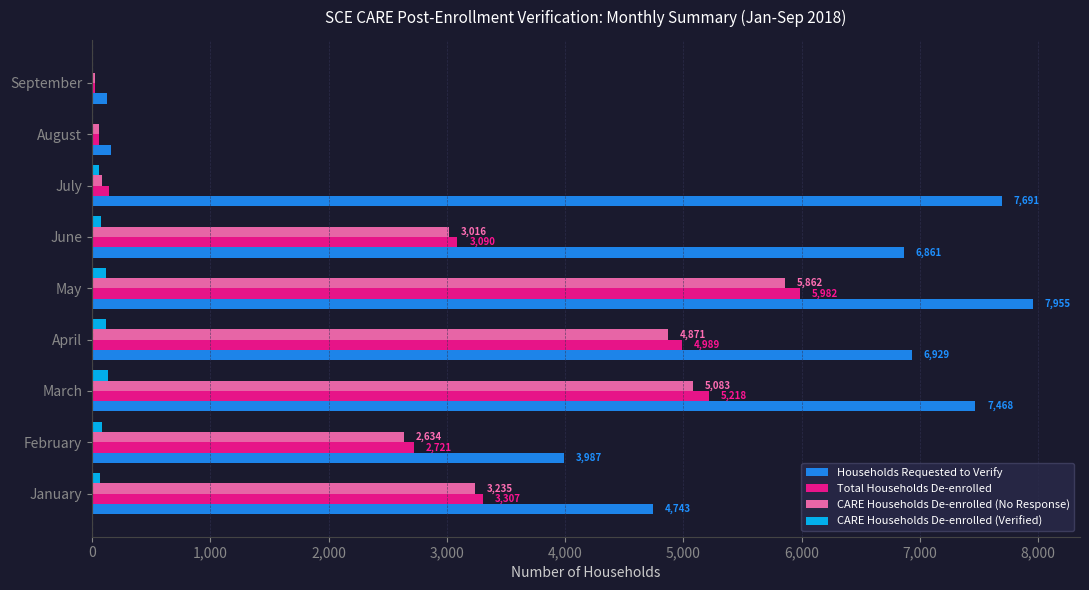

Between June and July, which series saw the biggest shift?

Total Households De-enrolled